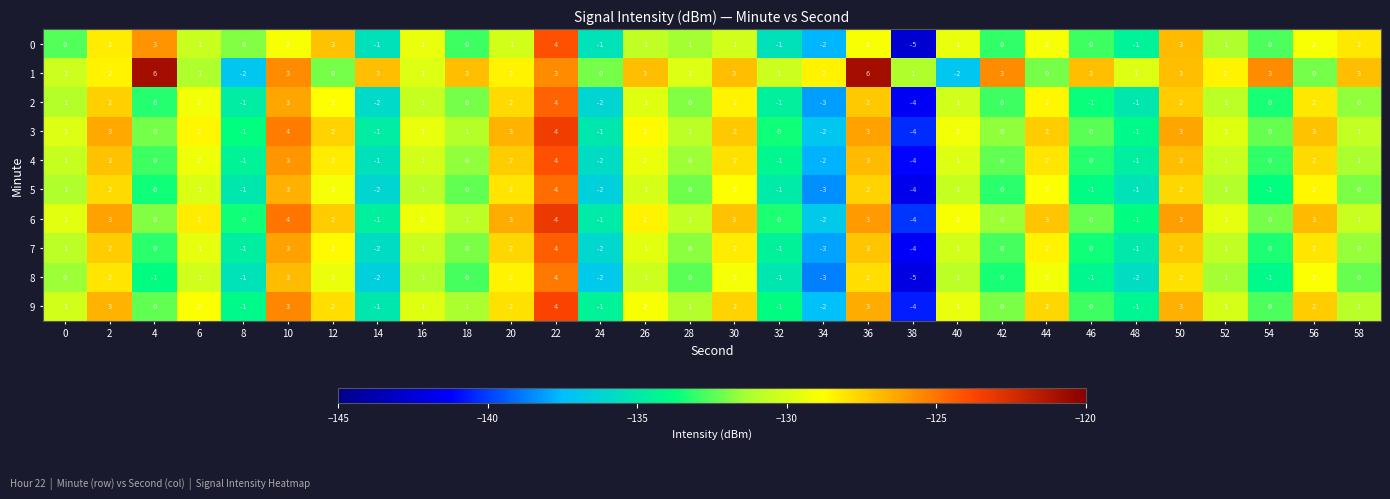

True or false: 1 has a value of -3 at 44.

False